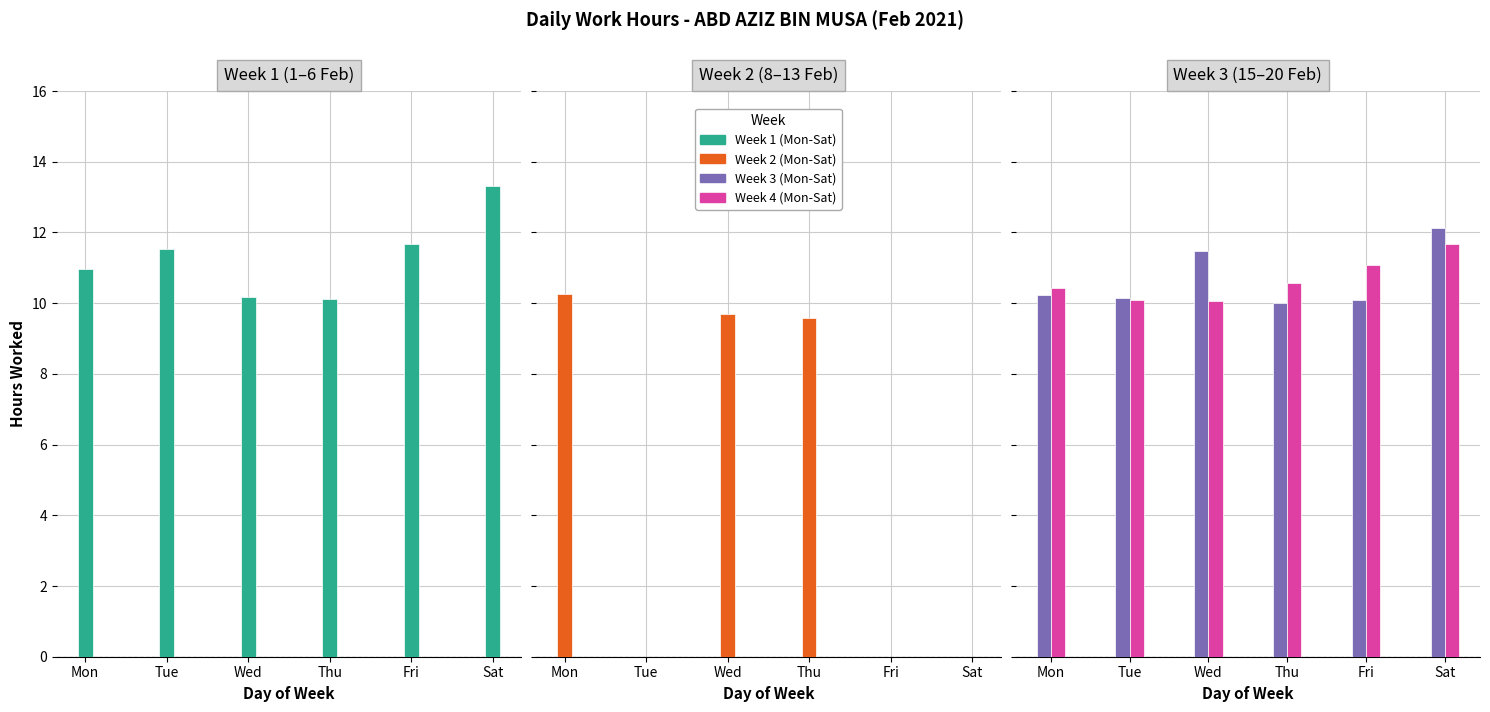

What is the value of the Week 3 (Mon-Sat) bar at the 2nd from the left?

10.2